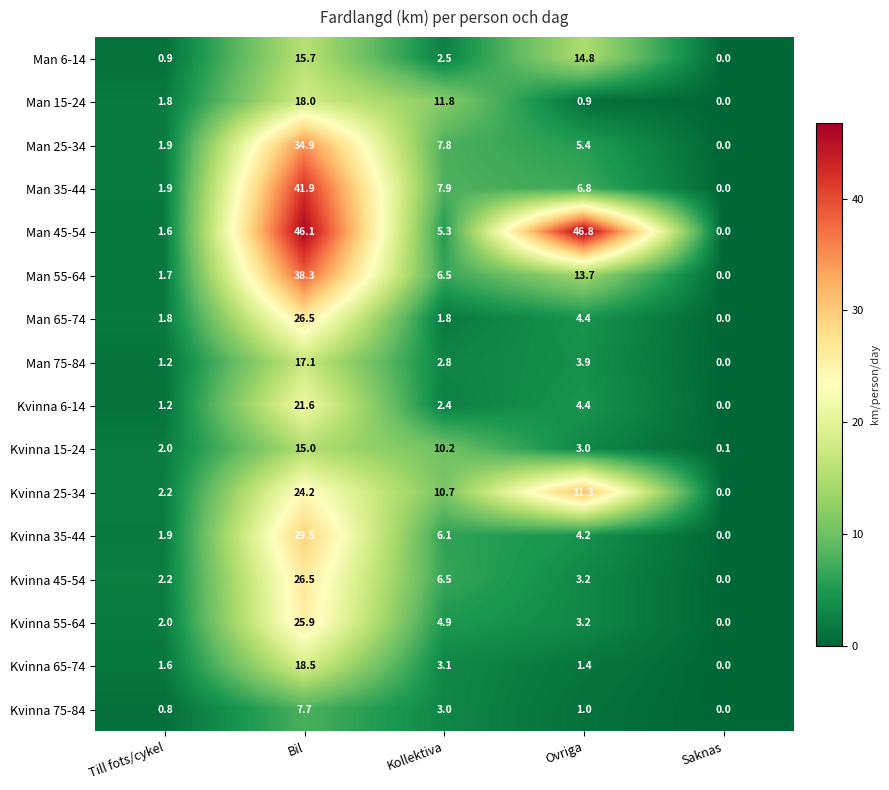

Which category has the lowest value in the Kvinna 55-64 series?

Saknas